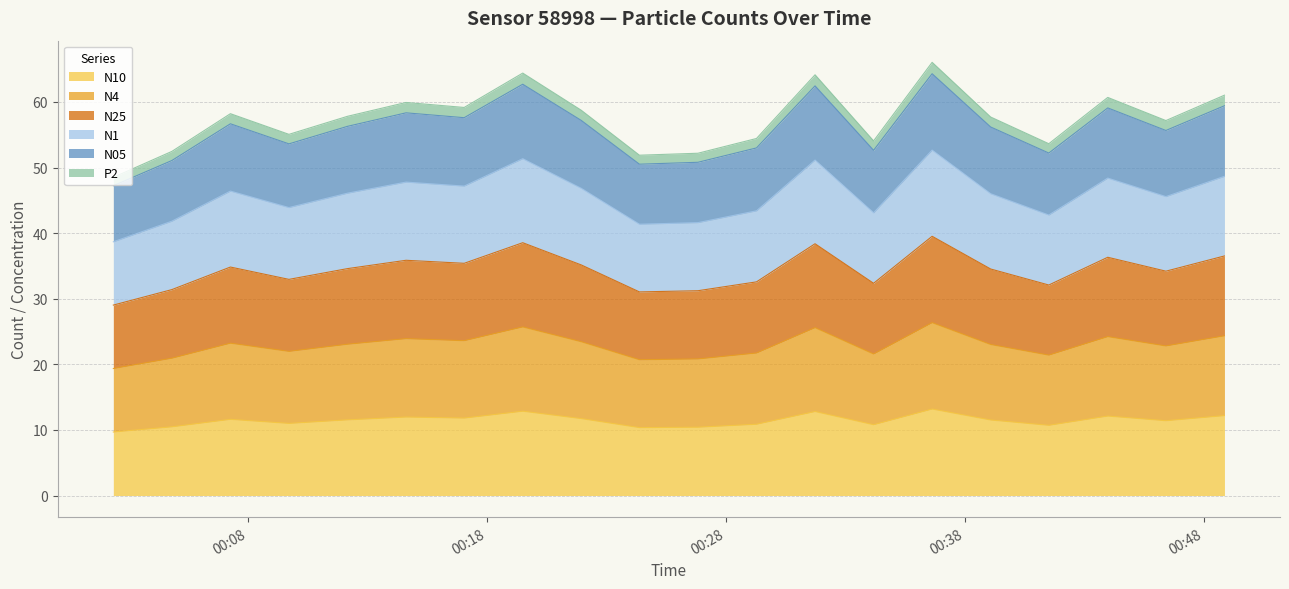

What is the label of the 2nd point from the left?

2023-04-29T00:04:48